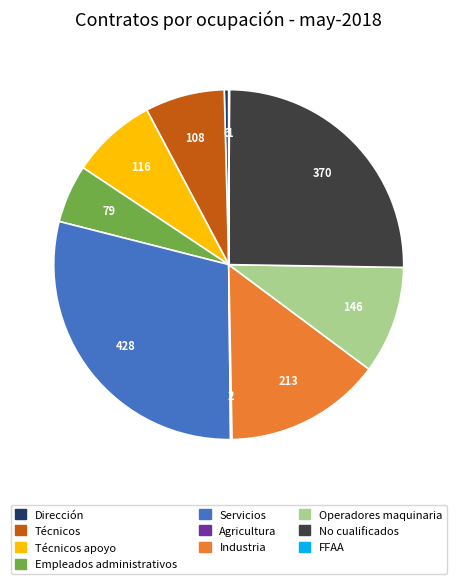

Is there a majority slice in this chart?

No